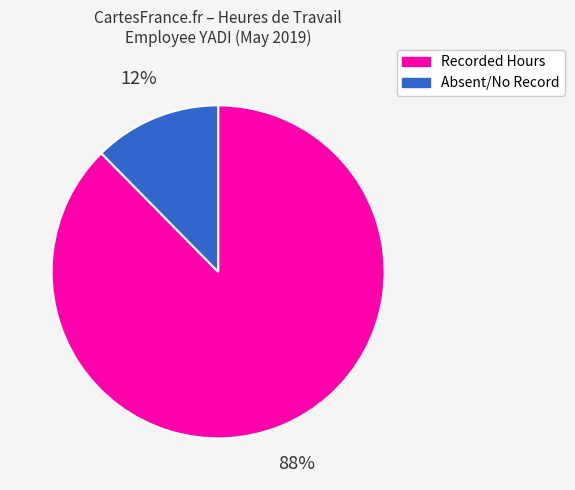

To the nearest percent, what is the average slice percentage?

50%